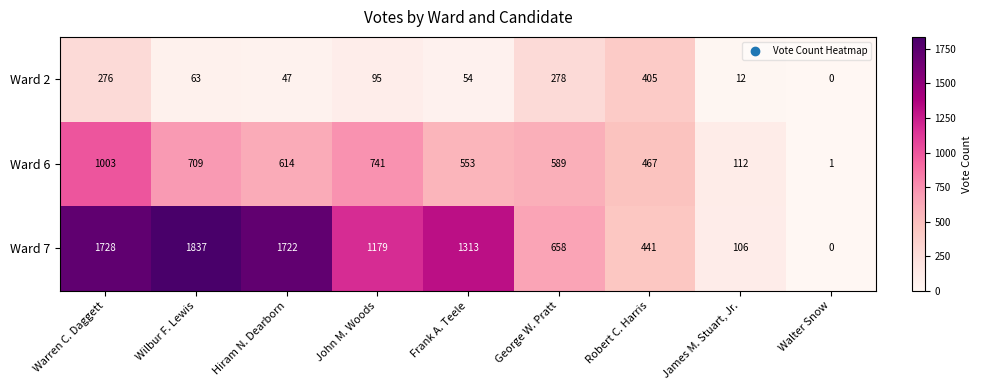

Which category has the lowest value in the Ward 2 series?

Walter Snow